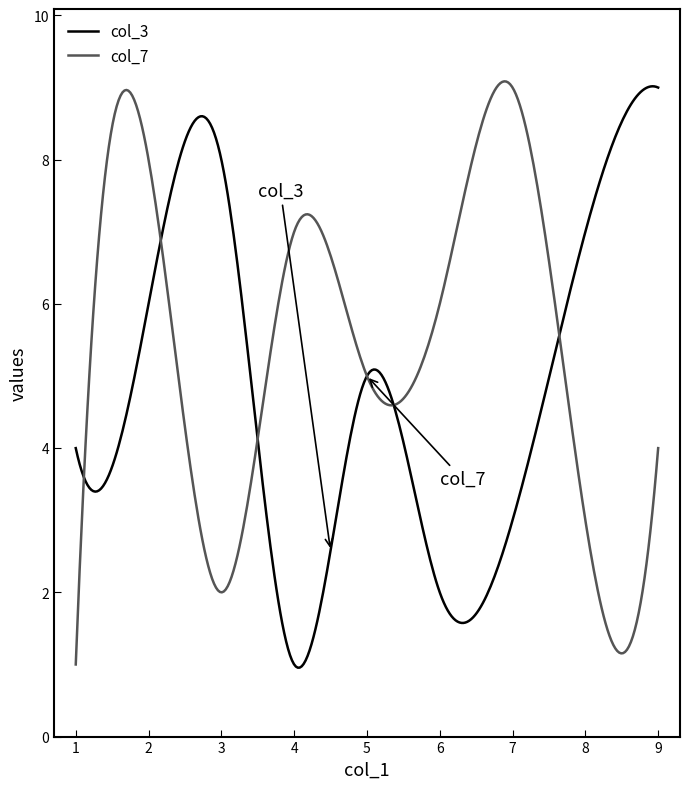

Which series has the largest total across all categories?

col_7